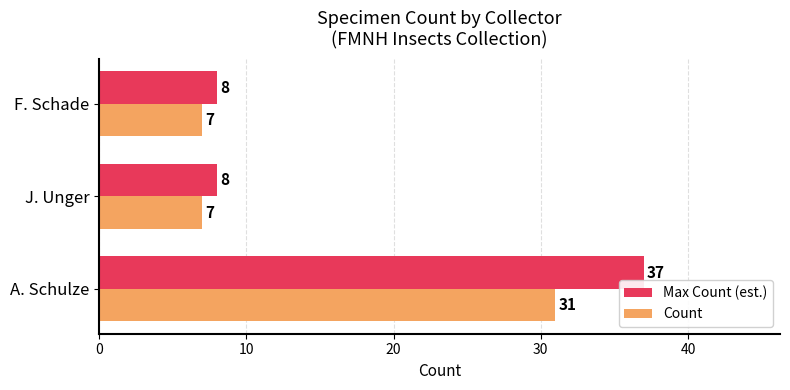

How many Count values are between 7 and 31?

3